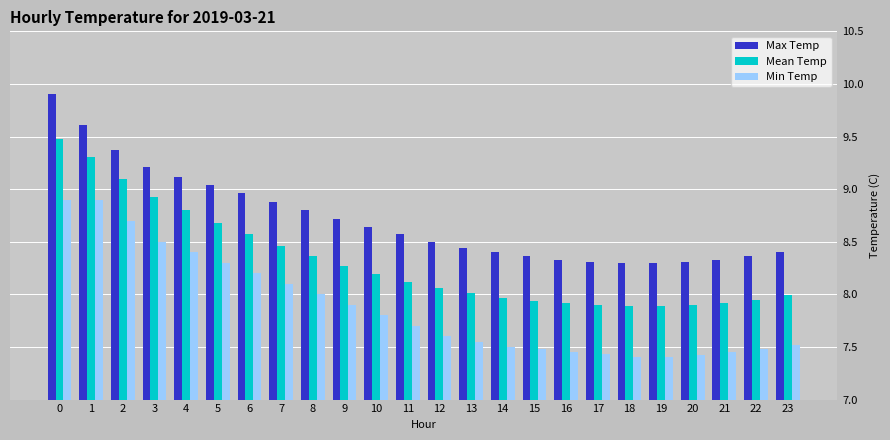

At how many categories does at least one series exceed 9?

6